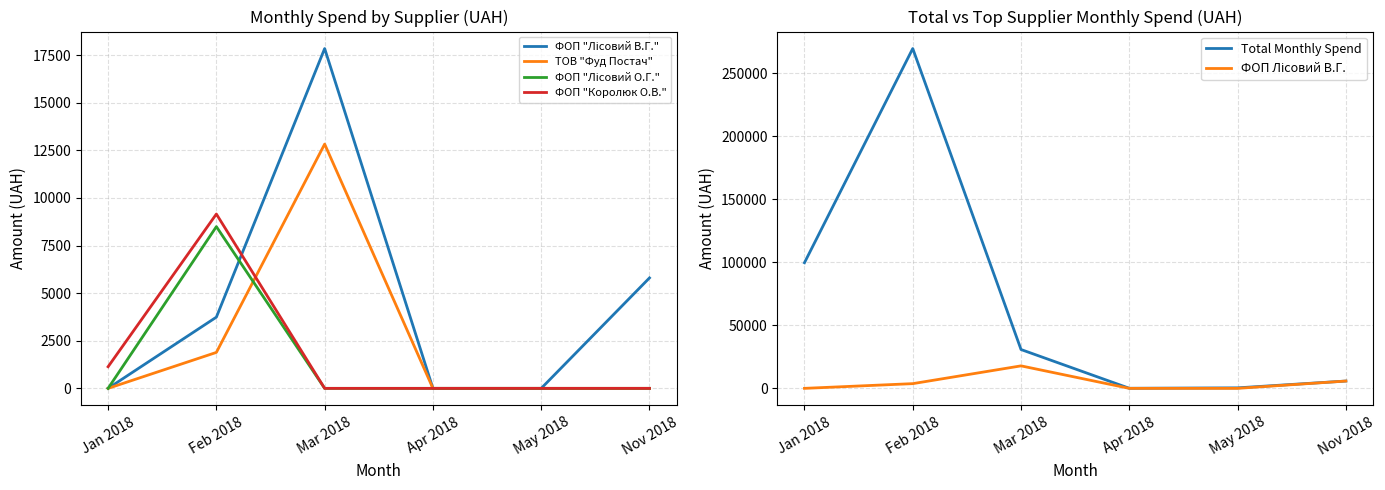

True or false: ТОВ "Фуд Постач" has a value of 0.0 at Nov 2018.

True